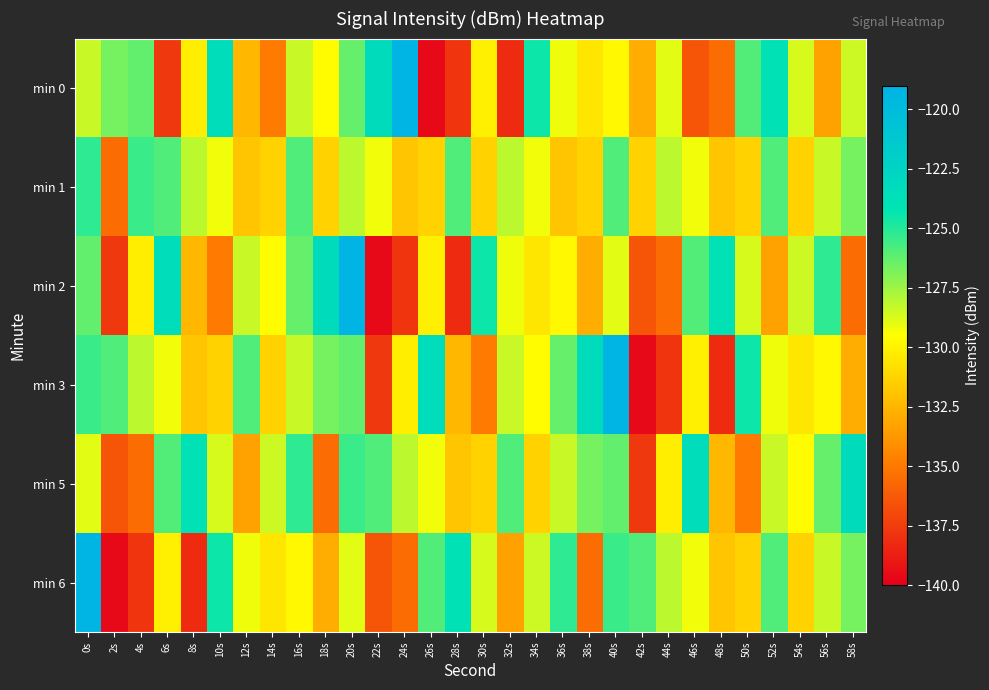

How many categories are shown in the chart?

30